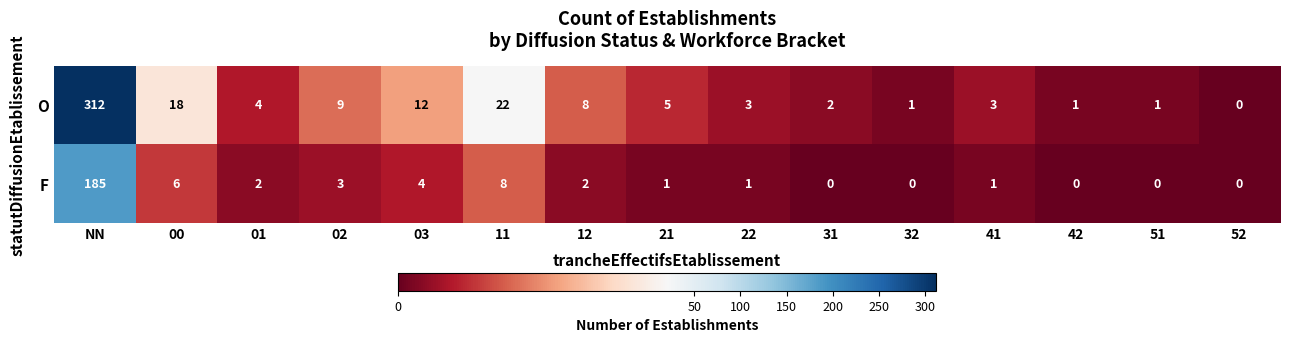

Which series has the largest total across all categories?

O